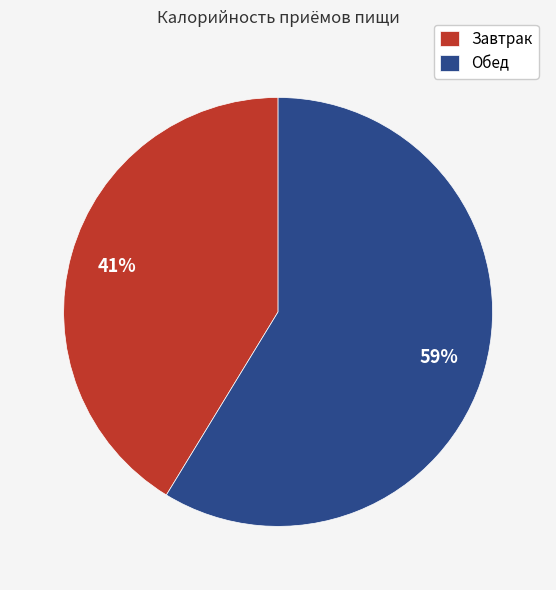

Which has a higher value, Обед or Завтрак?

Обед